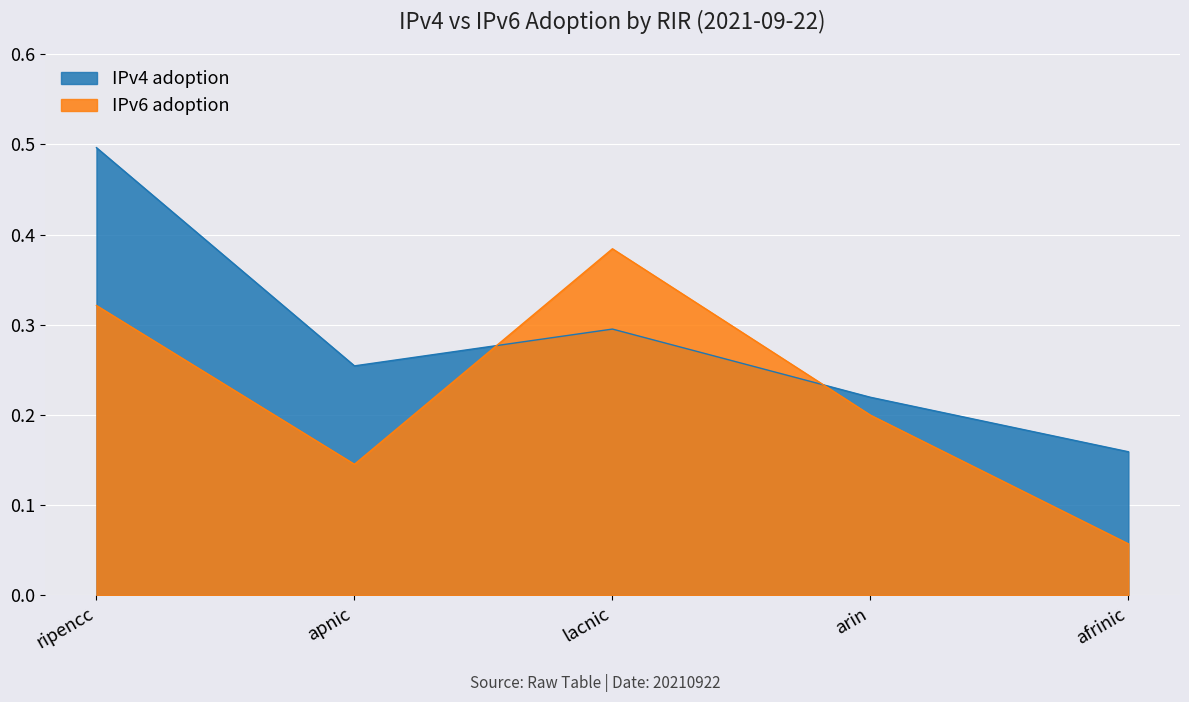

What position from the right is lacnic?

3